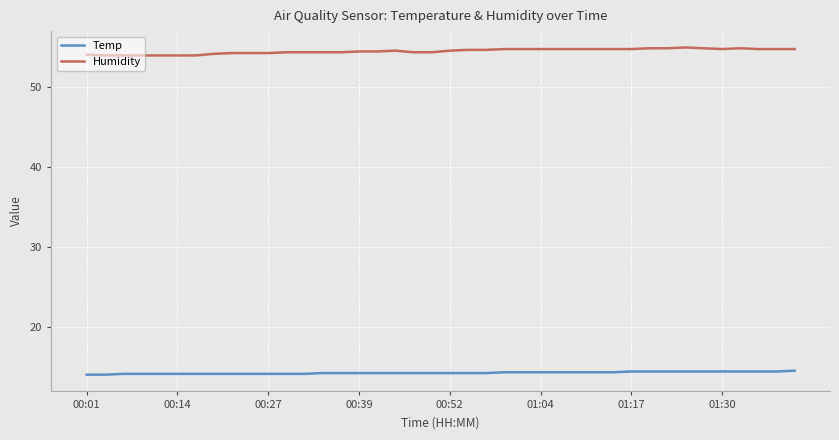

Which series has the widest spread of values?

Humidity